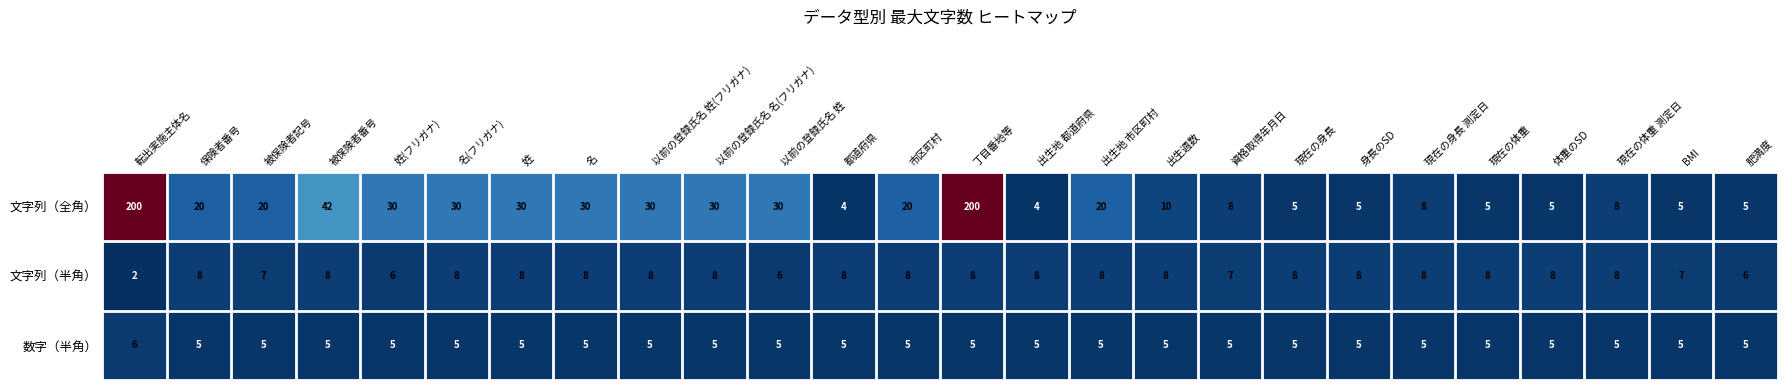

Which series has the largest range (max minus min)?

文字列（全角）